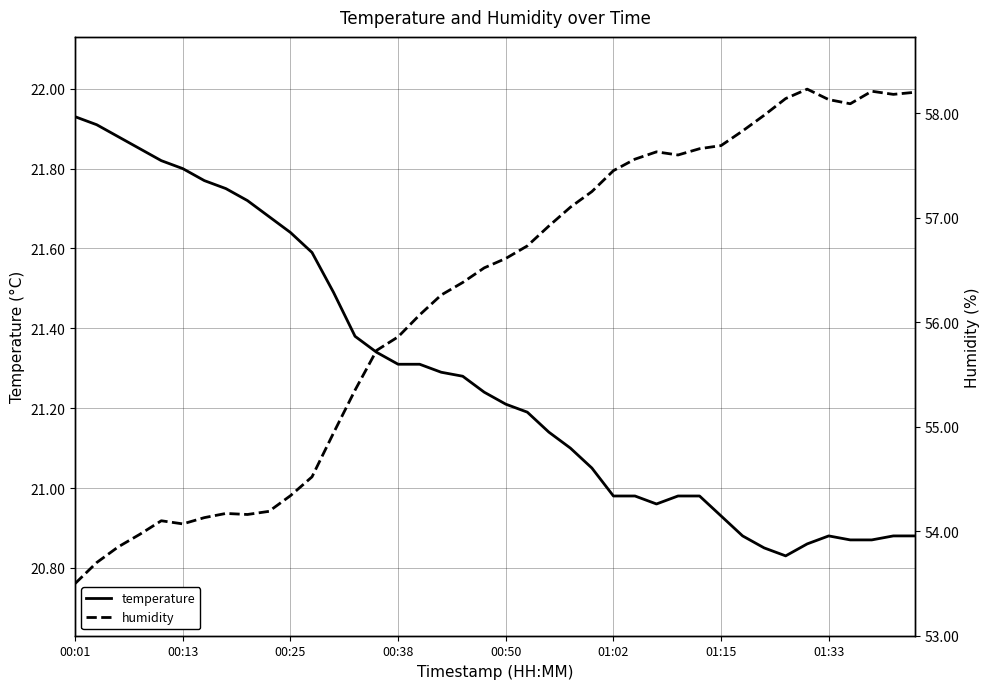

What is the sum of the temperature values at 38 and 28?

41.9